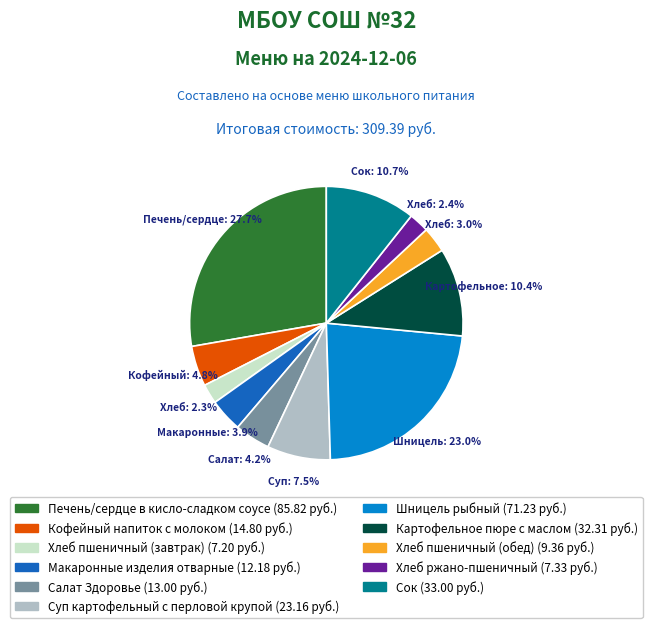

Which category has the biggest portion of the pie?

Печень/сердце в кисло-сладком соусе